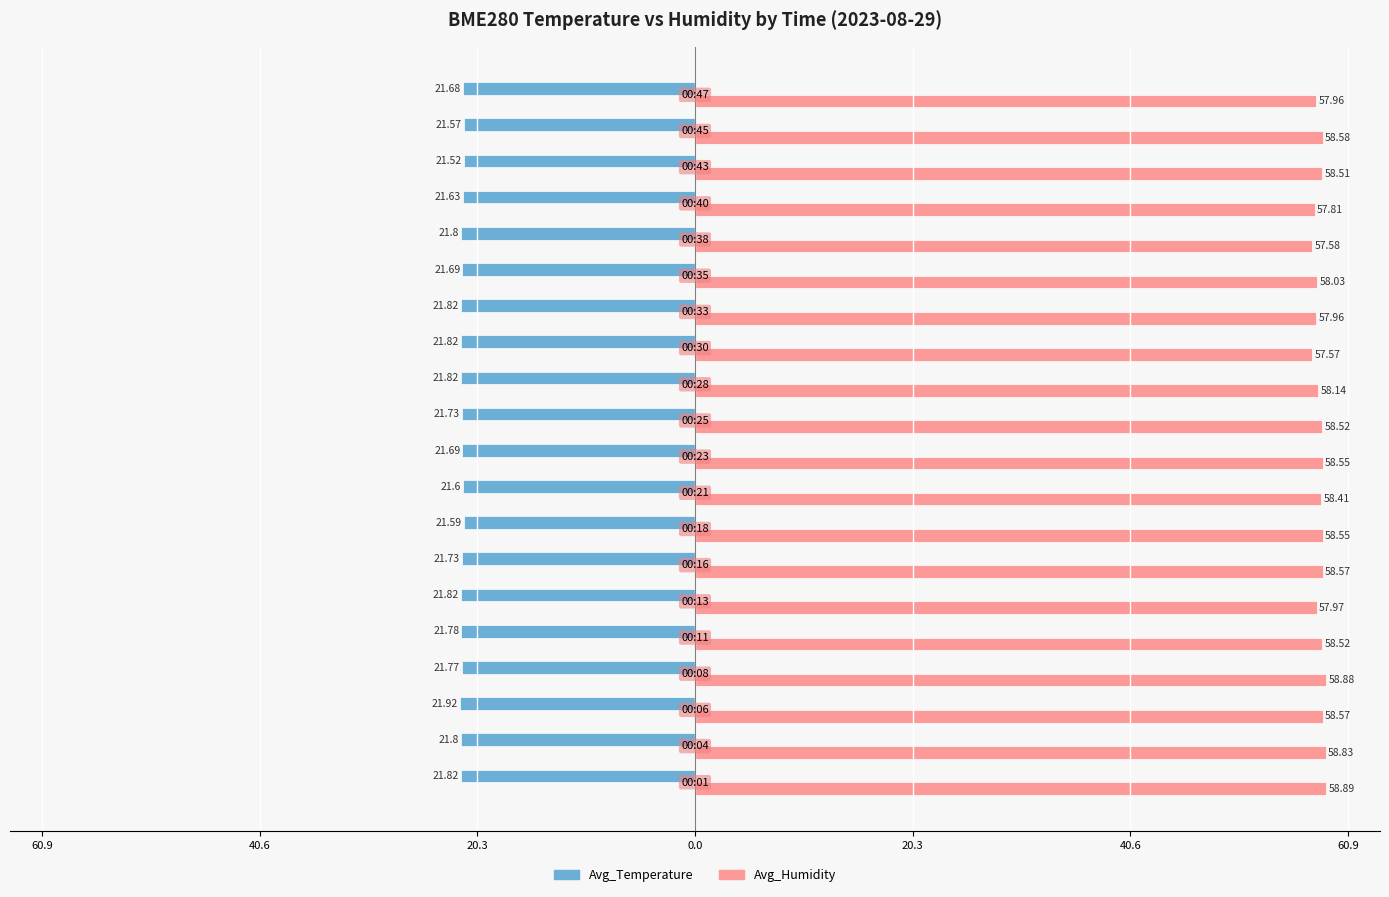

What are all the series names shown in the legend?

Avg_Temperature, Avg_Humidity